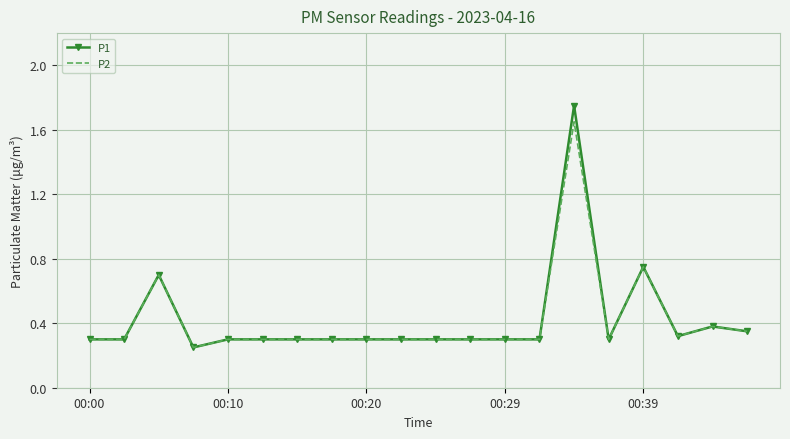

Which series has the widest spread of values?

P1